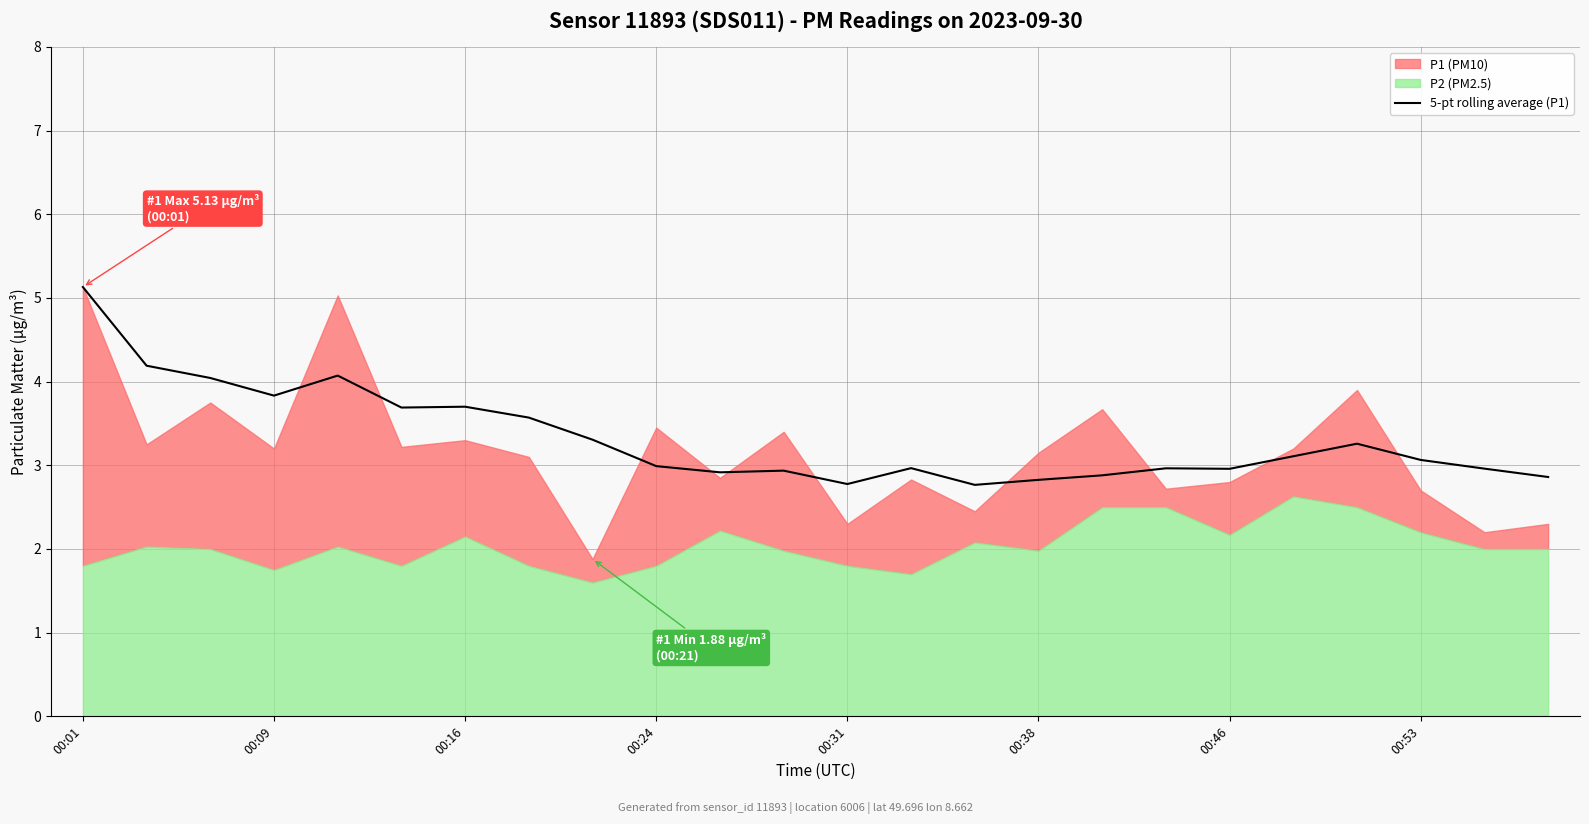

What is the lowest value of the 5-pt rolling average (P1) series?

2.8